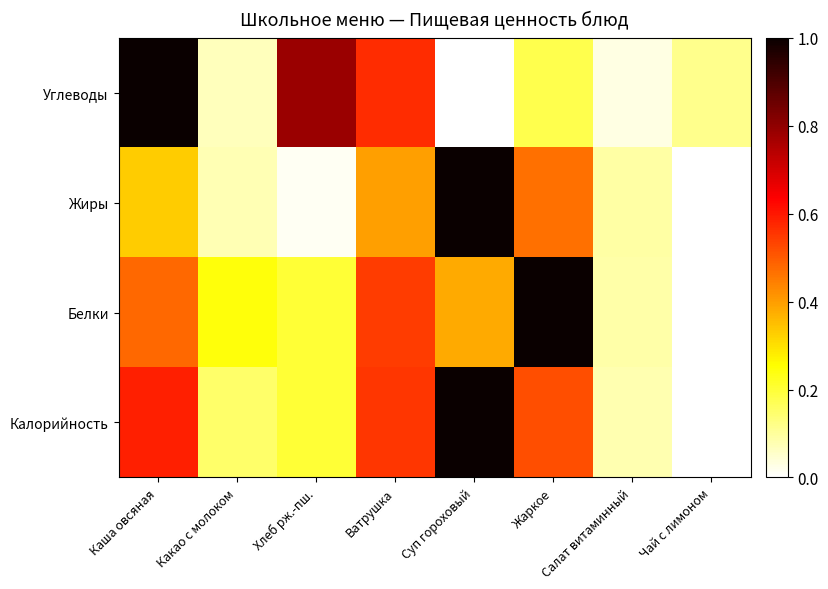

At Хлеб рж.-пш., list the series in order from largest to smallest.

Углеводы, Белки, Калорийность, Жиры